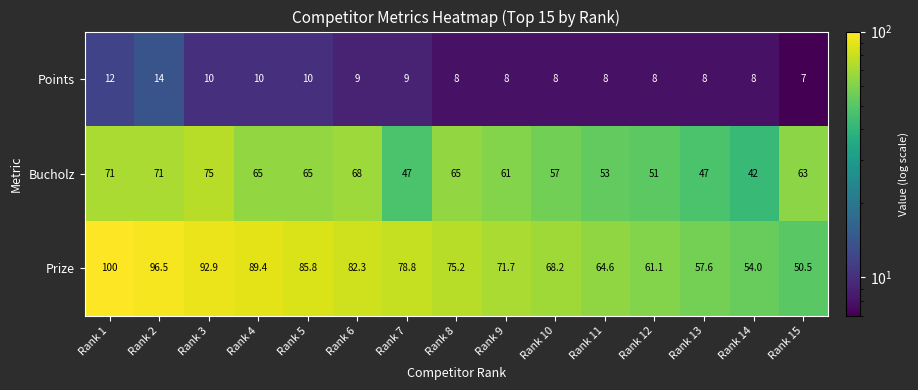

At which category is the sum across all series the highest?

Rank 1